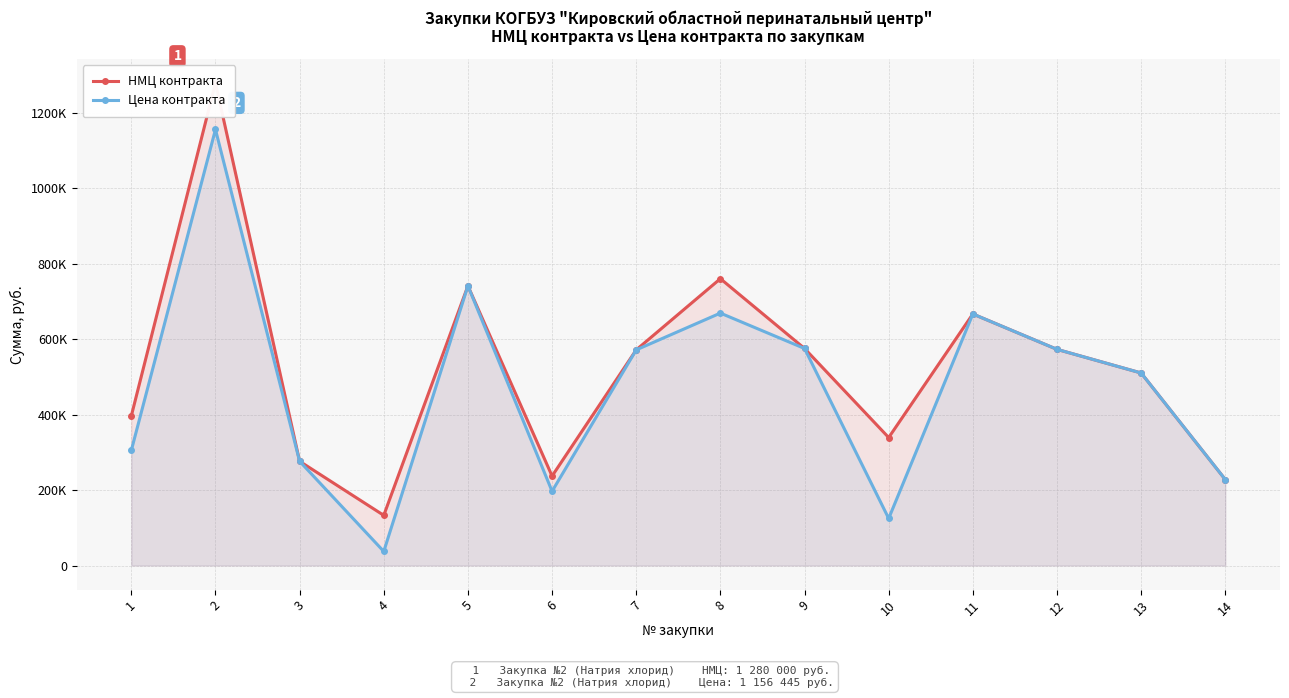

Is it true that НМЦ контракта equals 1906686.8 at 2?

False